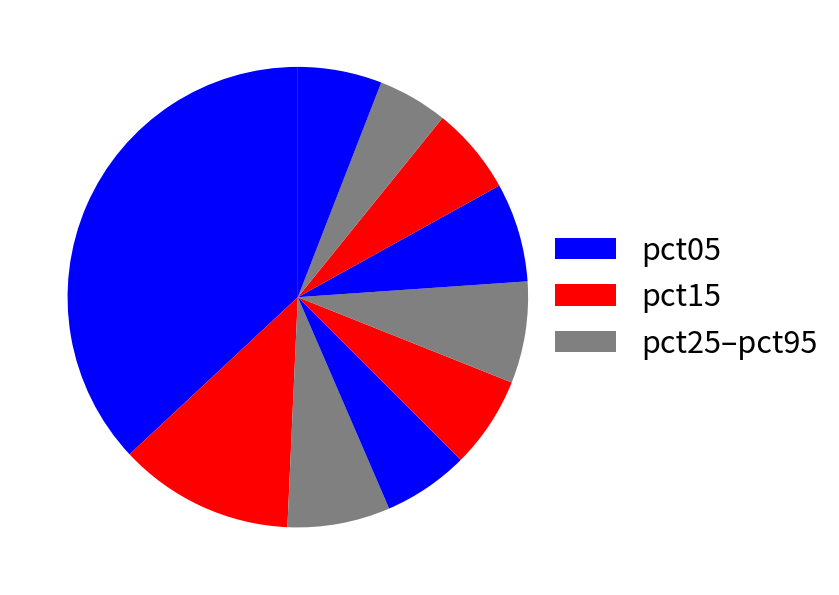

Count the number of slices in the pie.

10